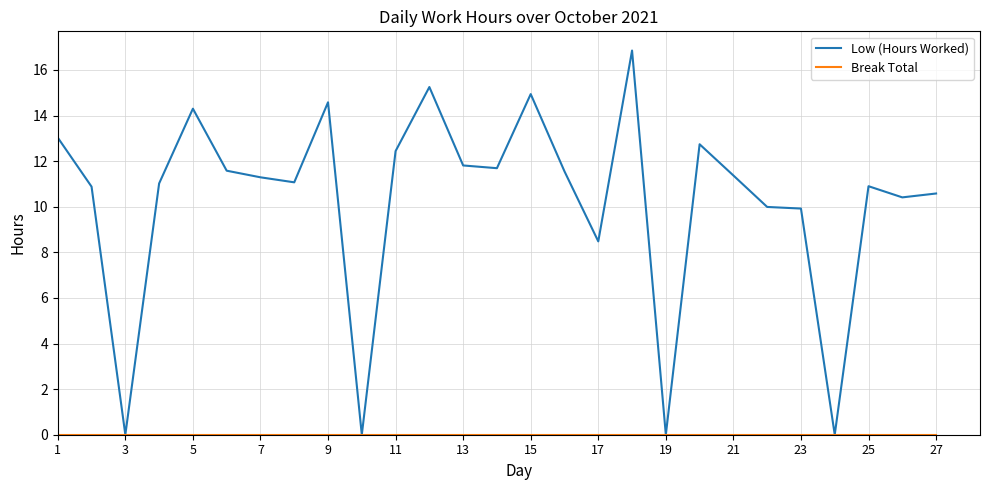

How many lines are shown in the chart?

2